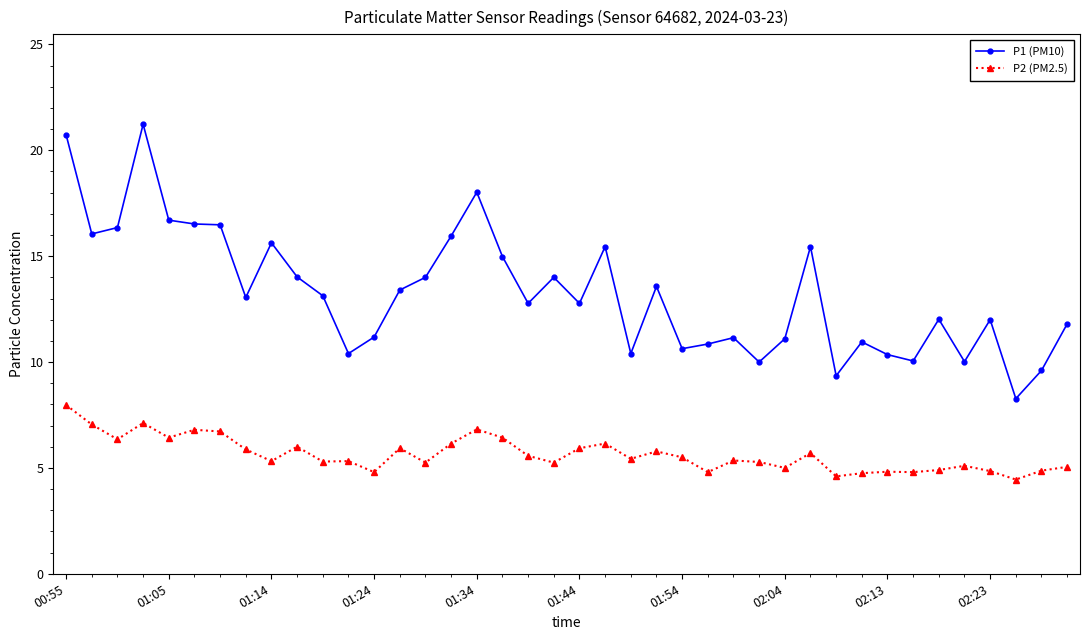

What is the difference between the second highest and minimum values in the P1 (PM10) series?

12.5